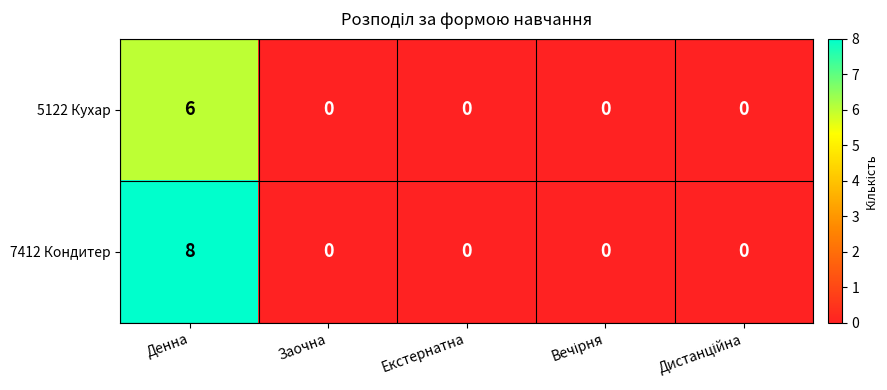

Count the 5122 Кухар values in the range 0 to 1.

4